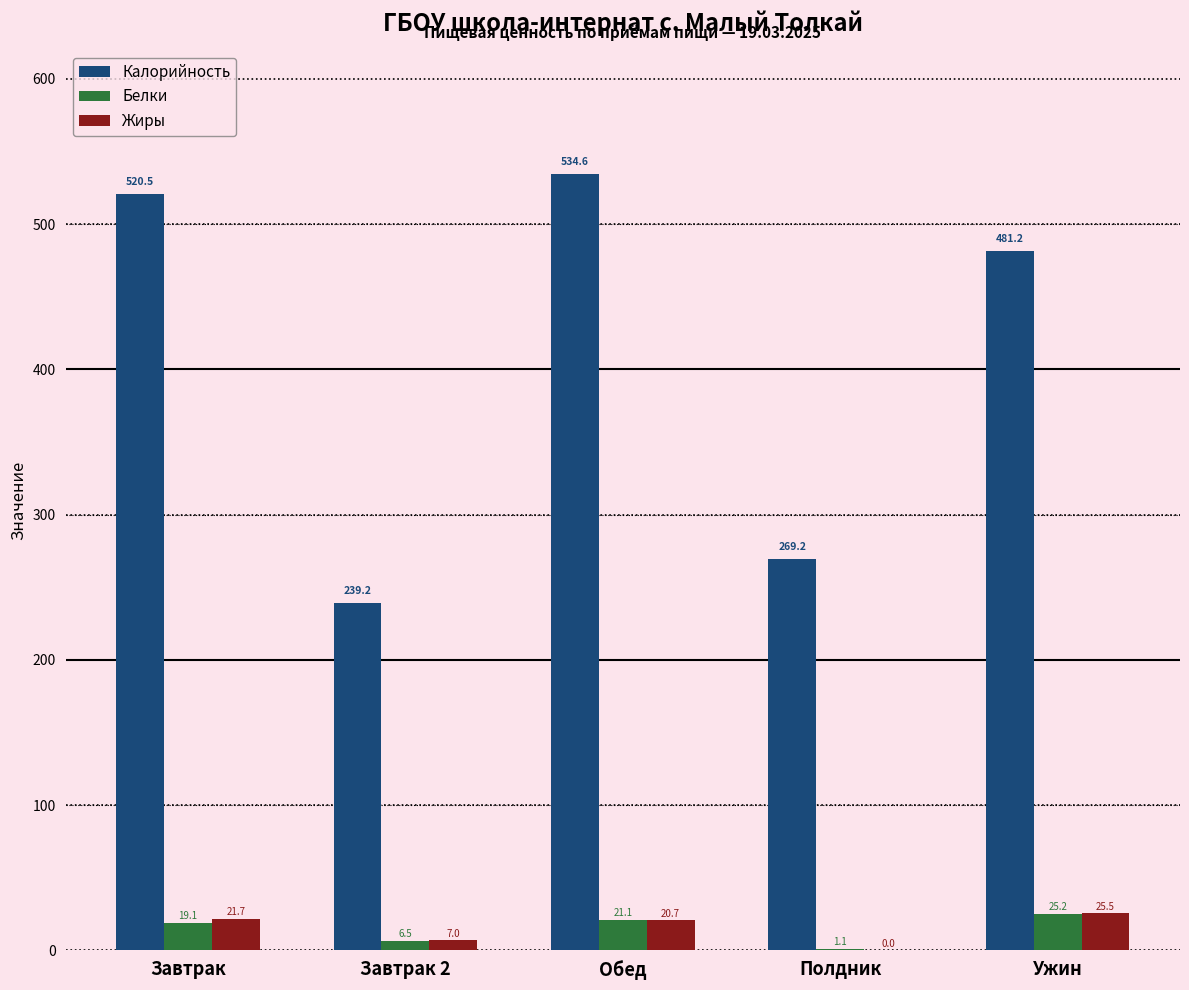

Is the value of Белки at Полдник greater than the value of Жиры at Завтрак 2?

No